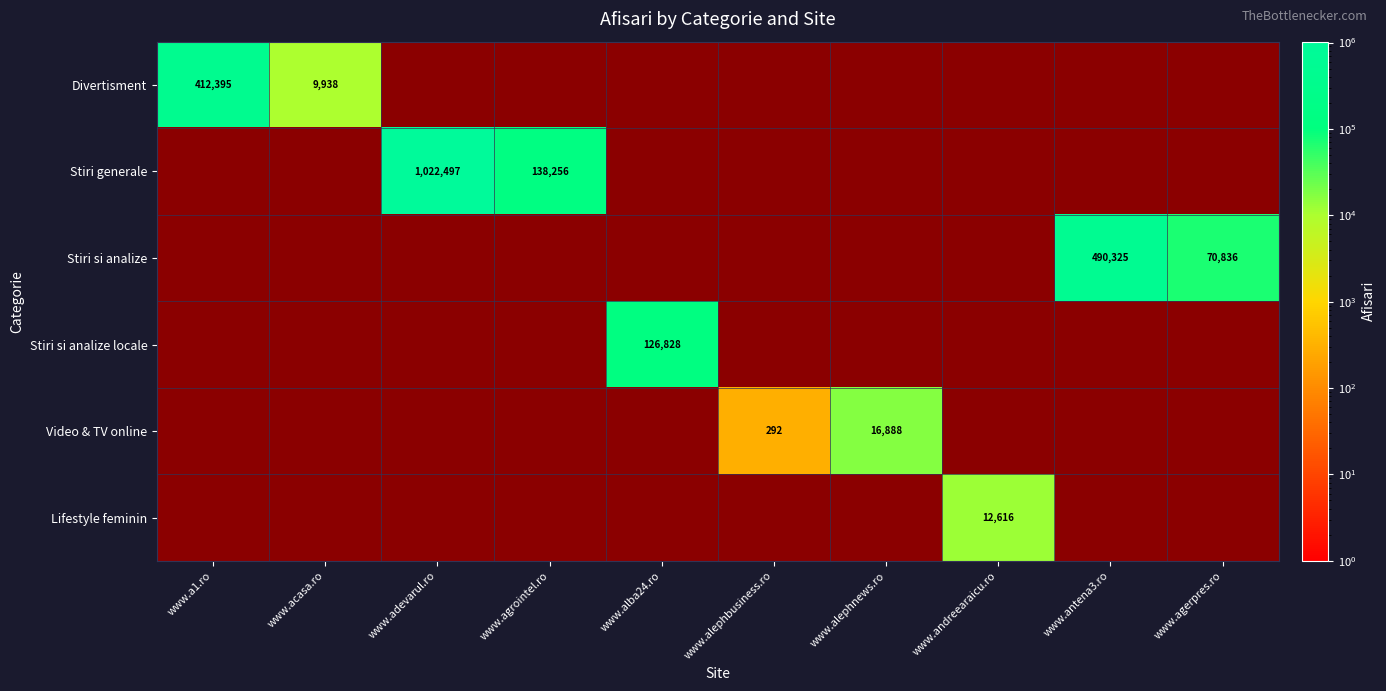

How many series are shown in this chart?

6